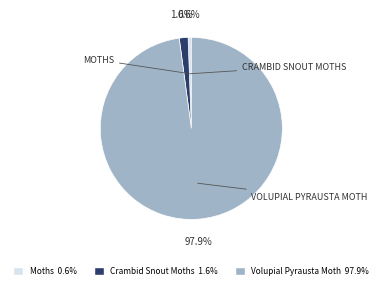

What percentage do Volupial Pyrausta Moth and Moths together represent?

98.4%